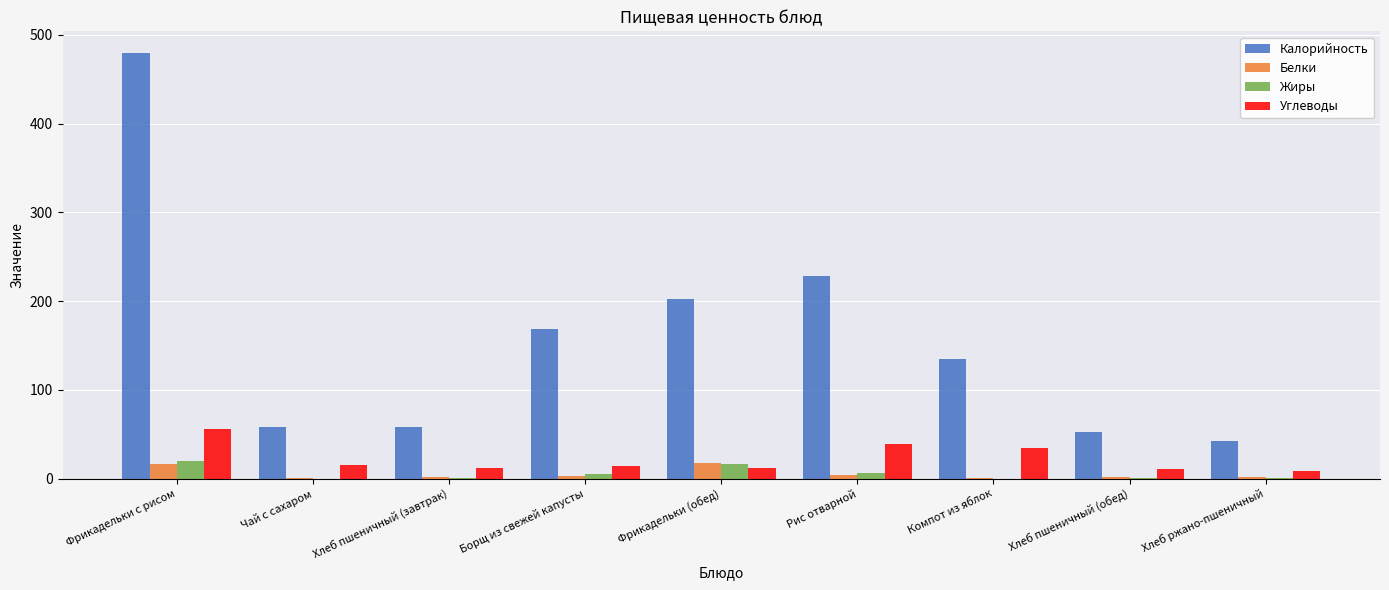

What value does the Белки series have at Борщ из свежей капусты?

2.4